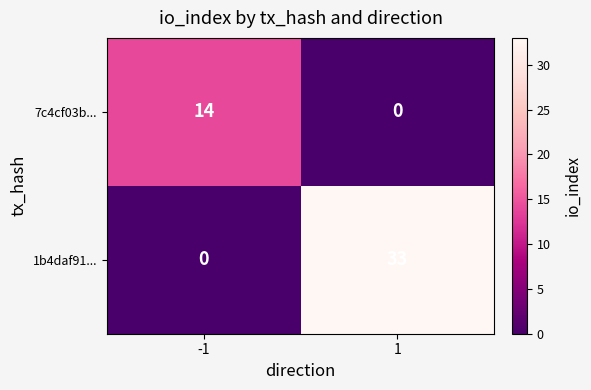

Is it true that 7c4cf03b... equals 9 at 1?

False